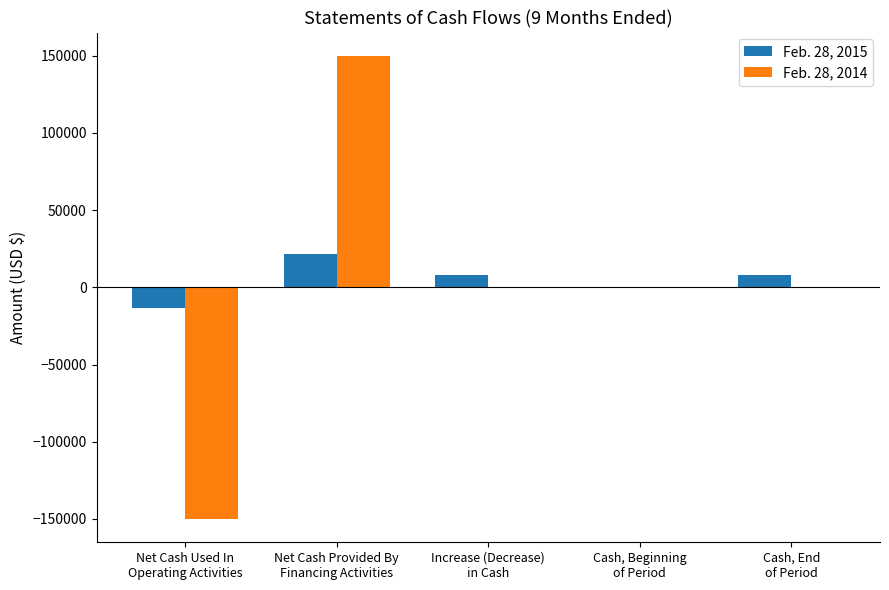

How many distinct data groups are displayed?

2